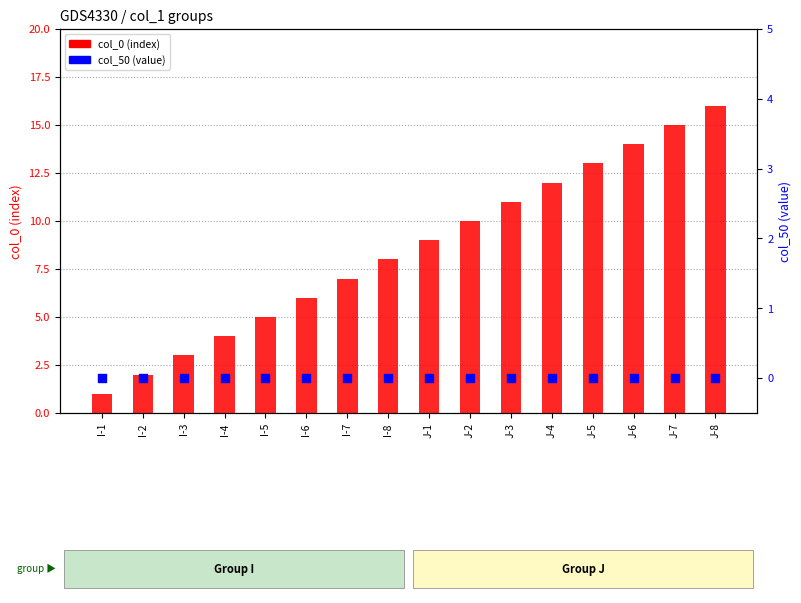

Which series reaches the minimum Y coordinate?

col_50 (value)